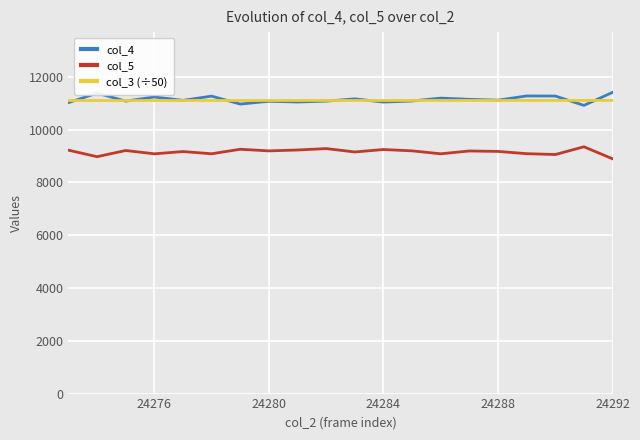

What is the greatest value displayed?

11414.0